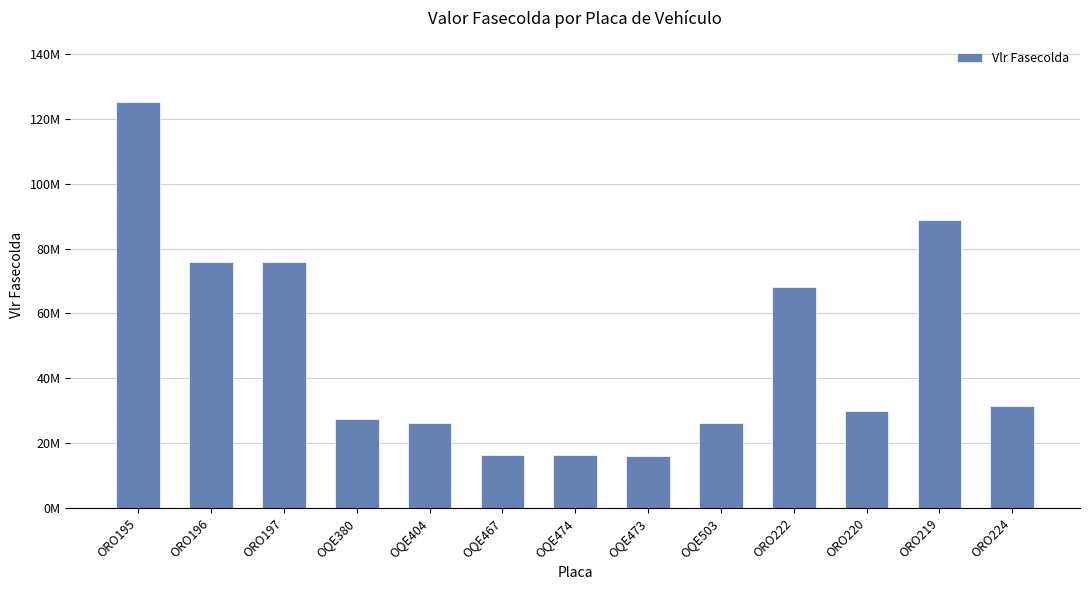

Where is the data nearest to the value 70650000?

ORO222